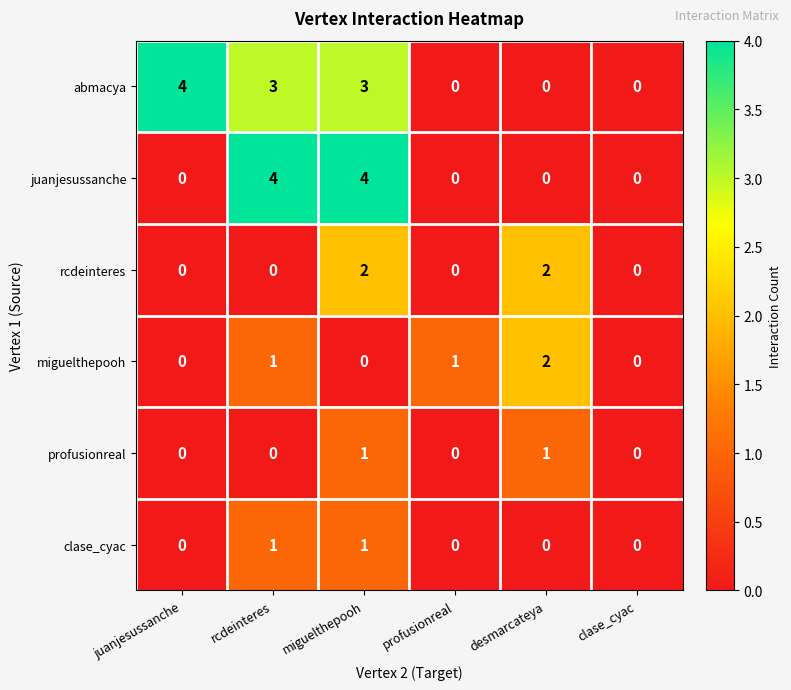

What is the difference between the maximum and minimum values in the abmacya series?

4